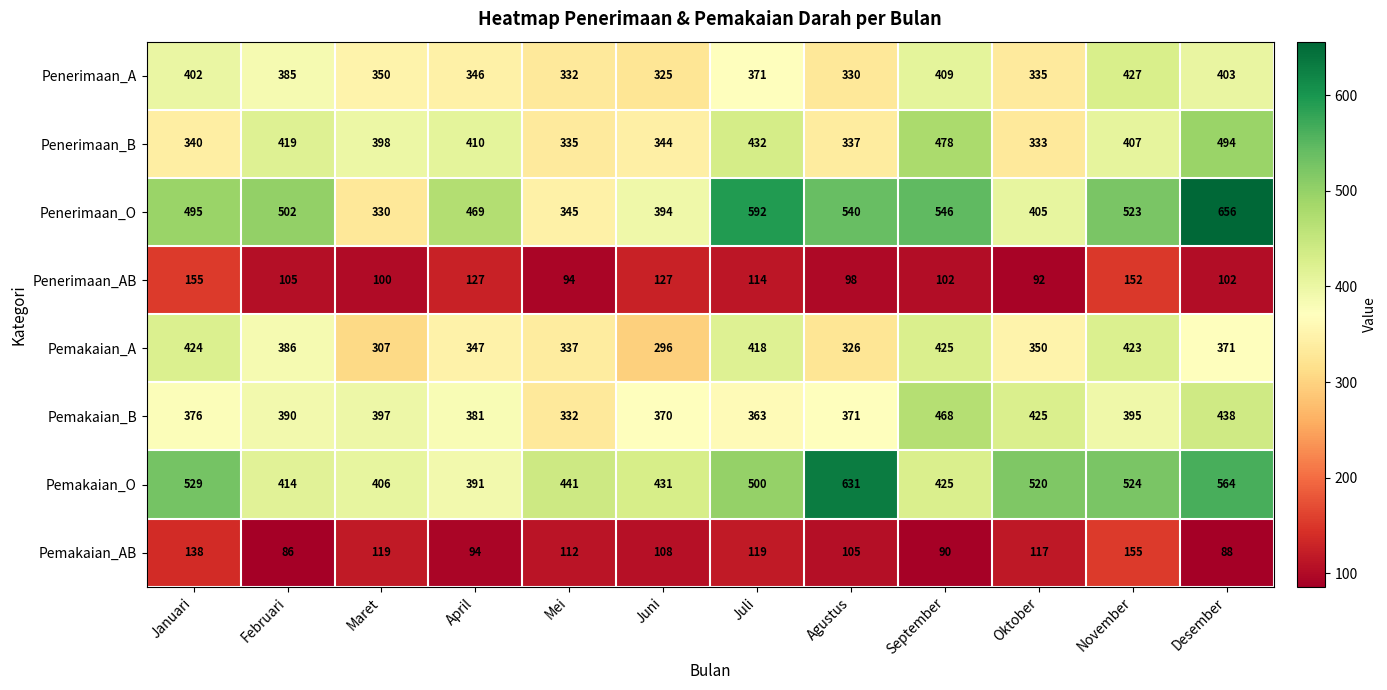

What is the average value of the Penerimaan_AB series?

114